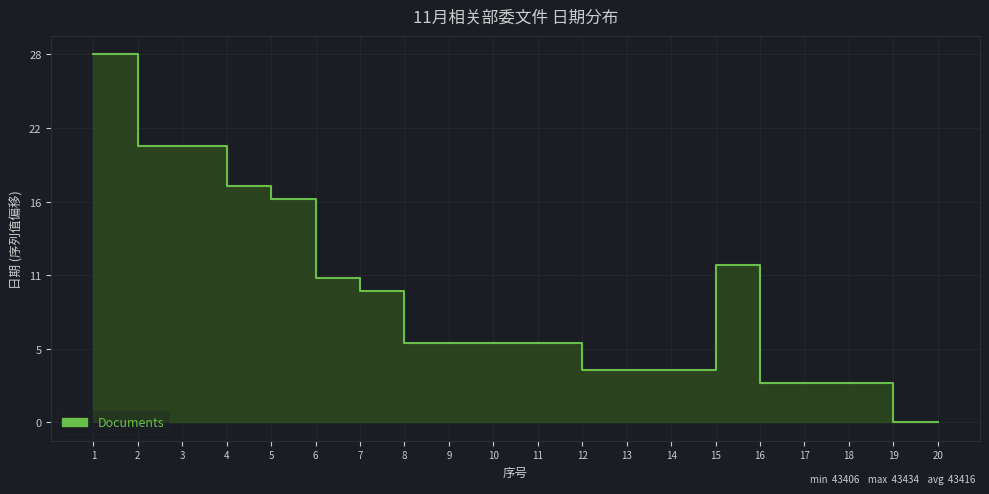

What is the change in value from 3 to 5?

-3